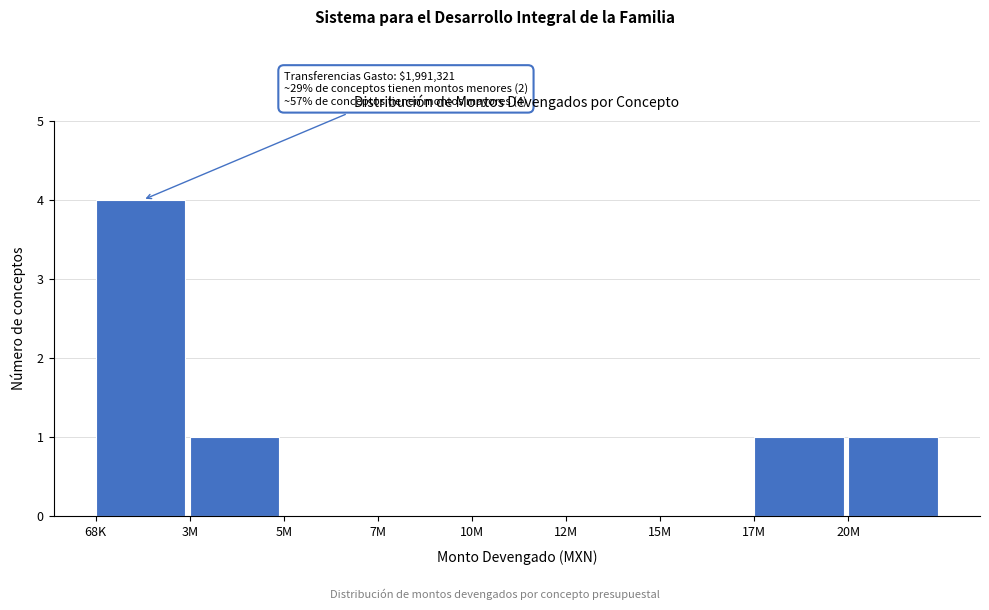

Reading left to right, list all the values displayed in this chart.

68K=4	3M=1	5M=0	7M=0	10M=0	12M=0	15M=0	17M=1	20M=1